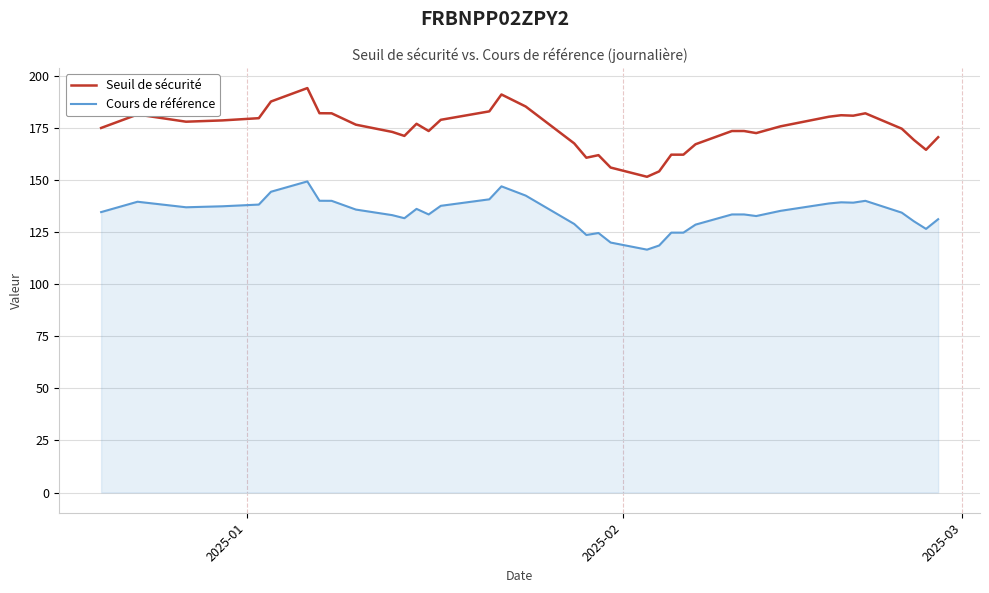

Which series has the widest spread of values?

Seuil de sécurité